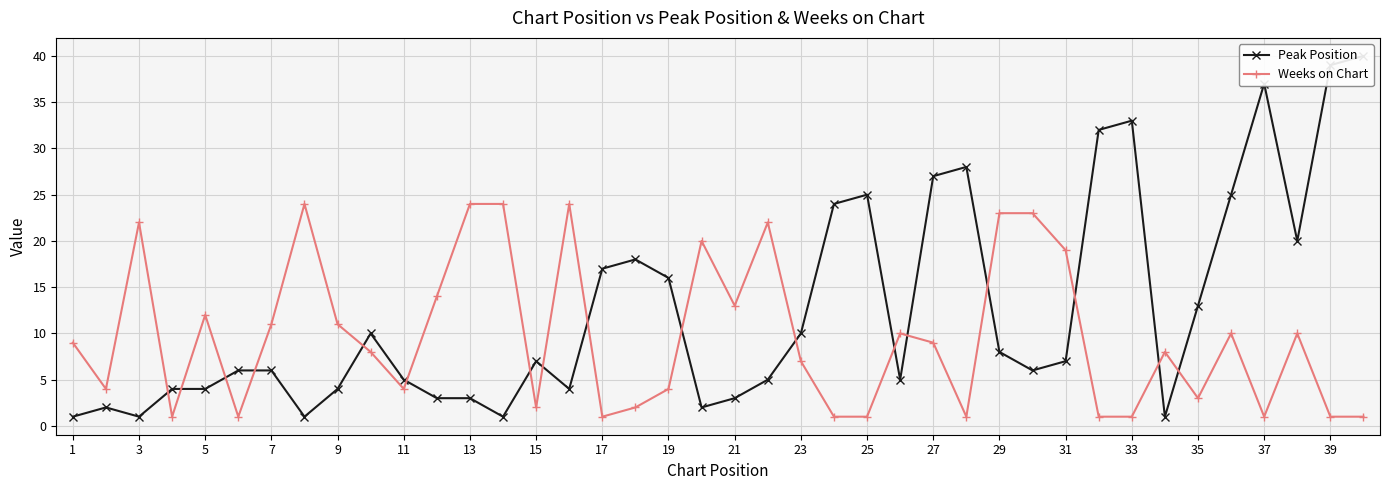

What value does the Weeks on Chart series have at 21, to the nearest 5?

15